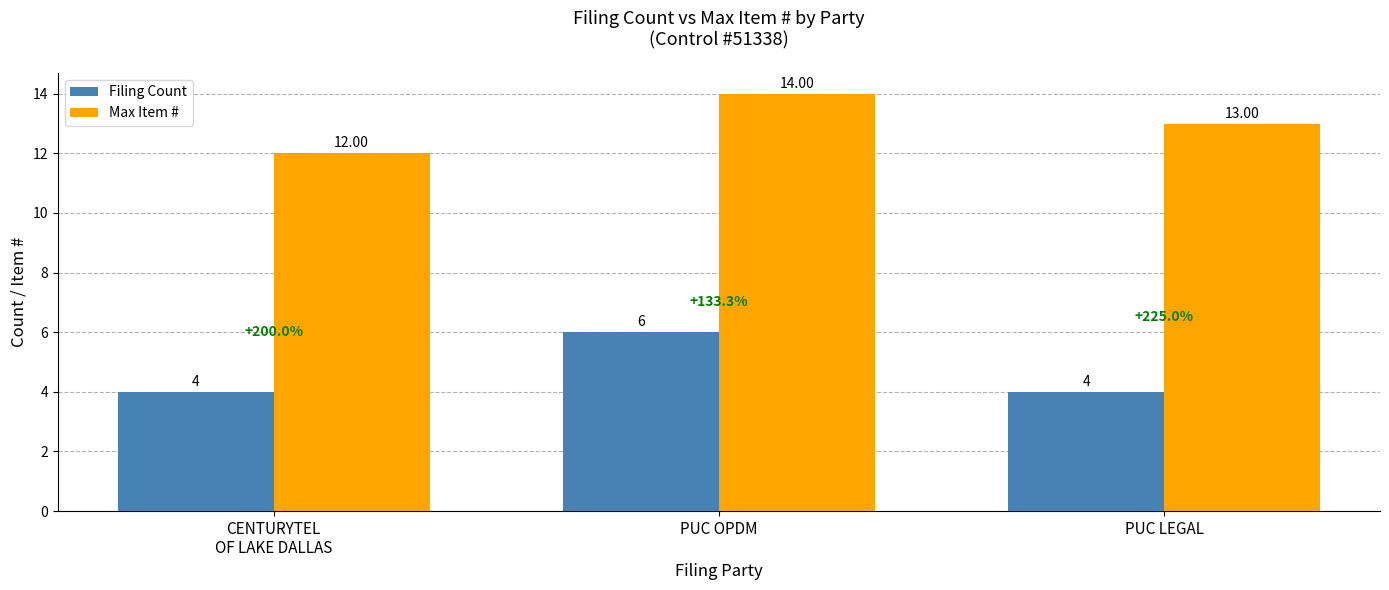

What position from the right is CENTURYTEL
OF LAKE DALLAS?

3